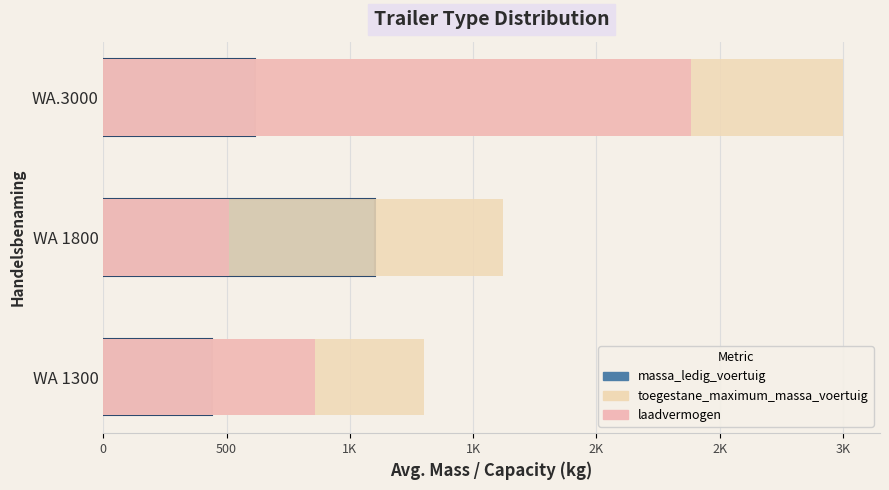

Between WA 1300 and WA 1800, which series saw the biggest shift?

massa_ledig_voertuig